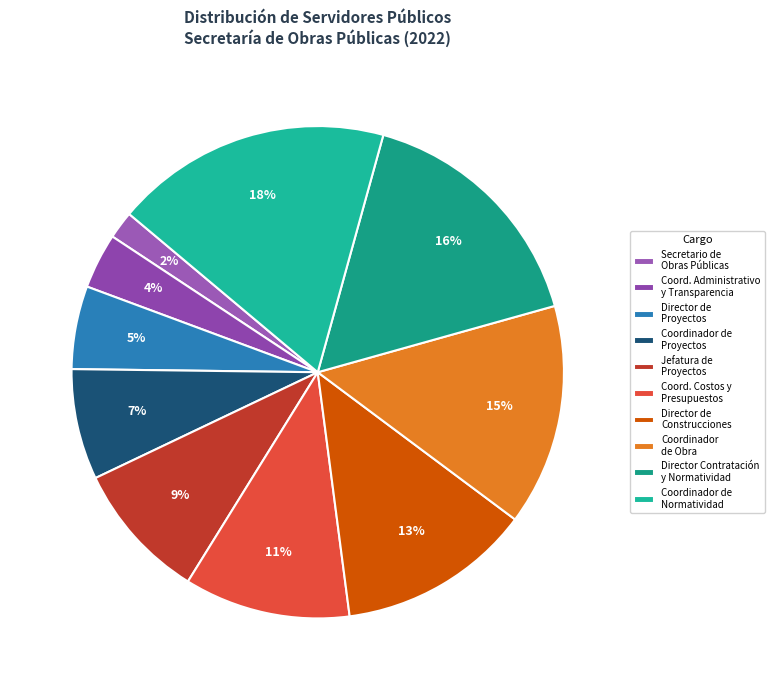

Which slice is the largest?

Coordinador de Normatividad